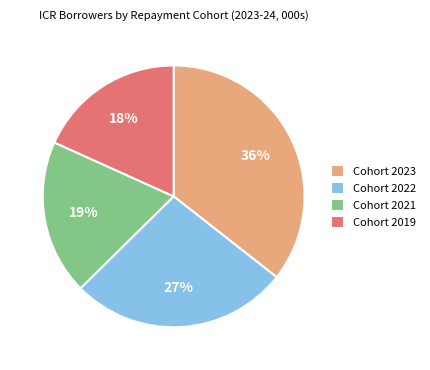

Rank the categories by value from lowest to highest.

Cohort 2019, Cohort 2021, Cohort 2022, Cohort 2023